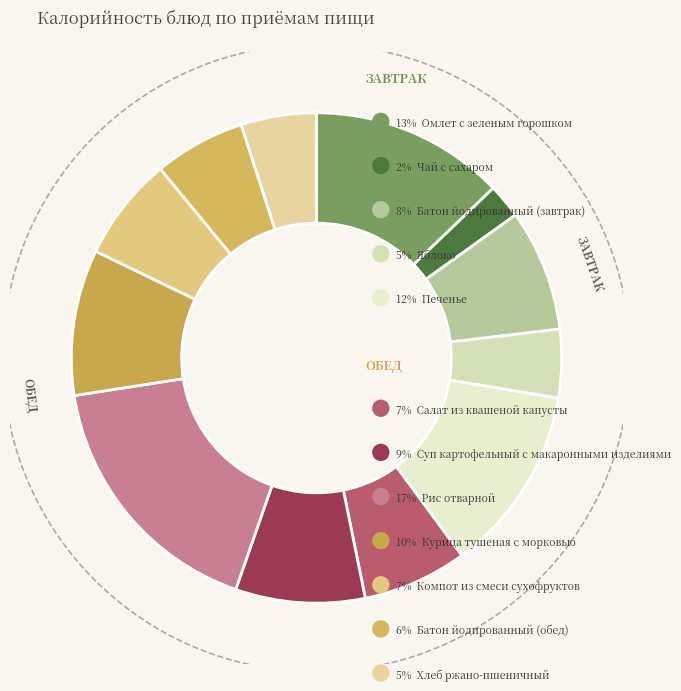

What is the ratio of the value at Хлеб ржано-пшеничный to the value at Салат из квашеной капусты?

0.7